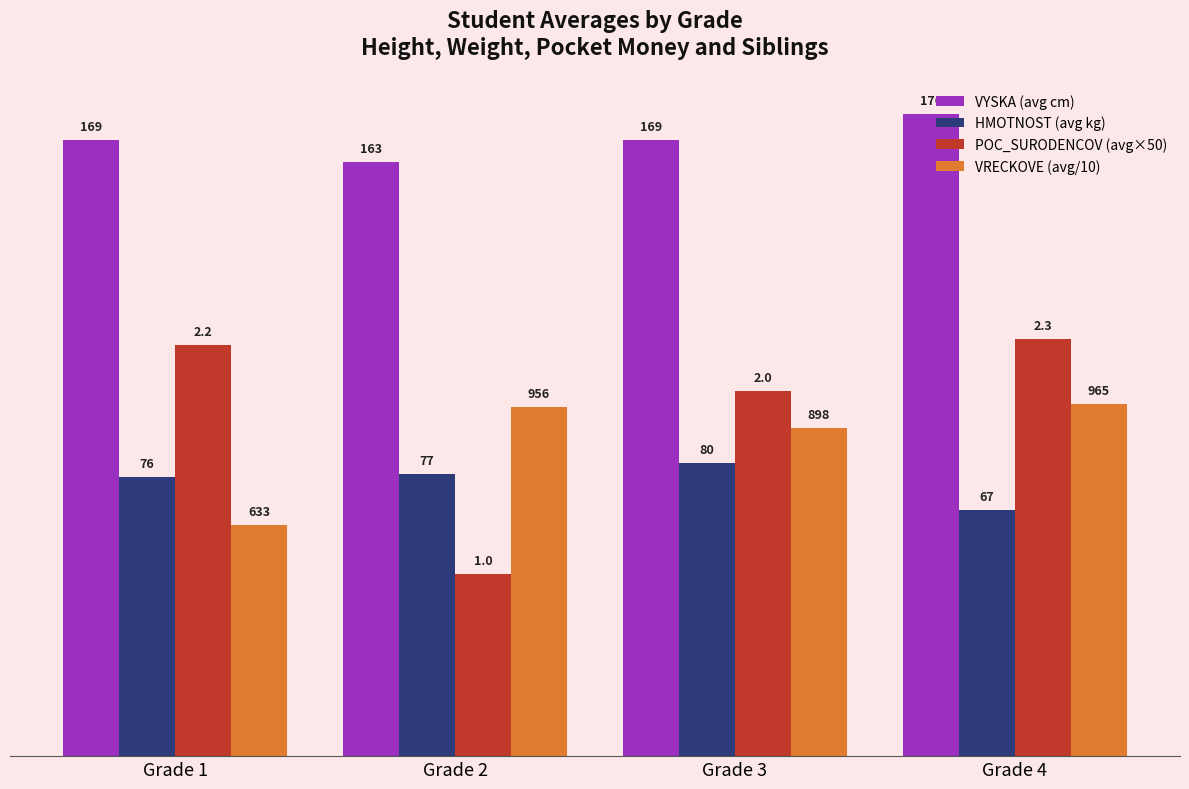

What is the approximate value of VRECKOVE (avg/10) at Grade 2?

95.6